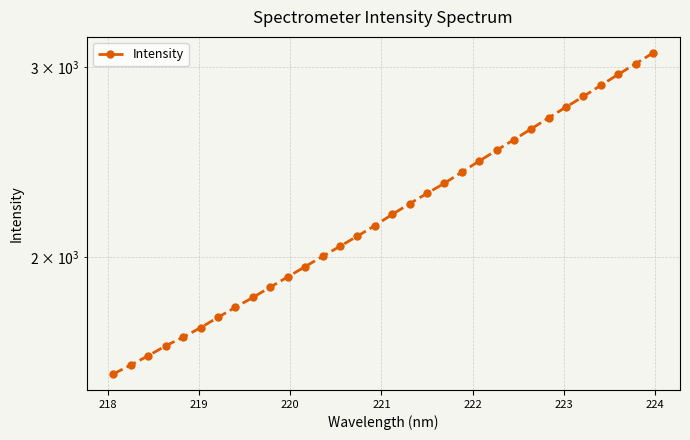

True or false: the data shows 680.9 at 12.

False